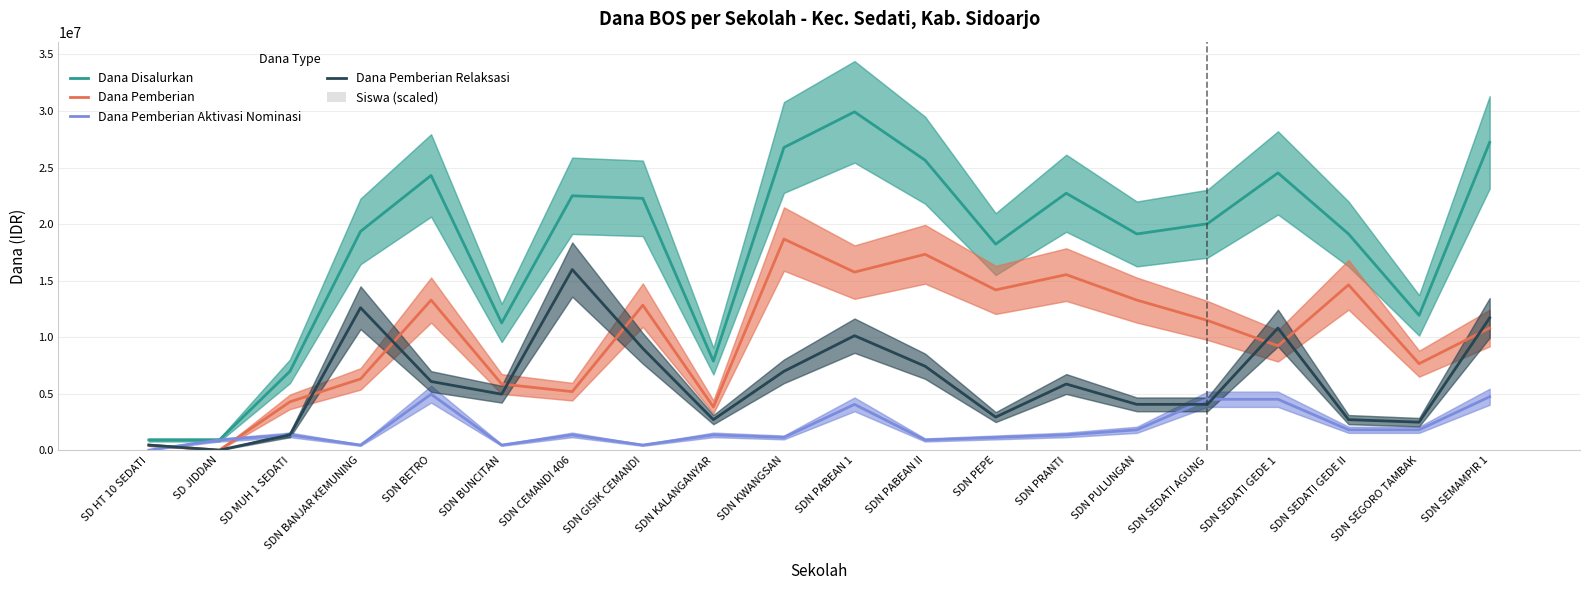

How many distinct data groups are displayed?

5